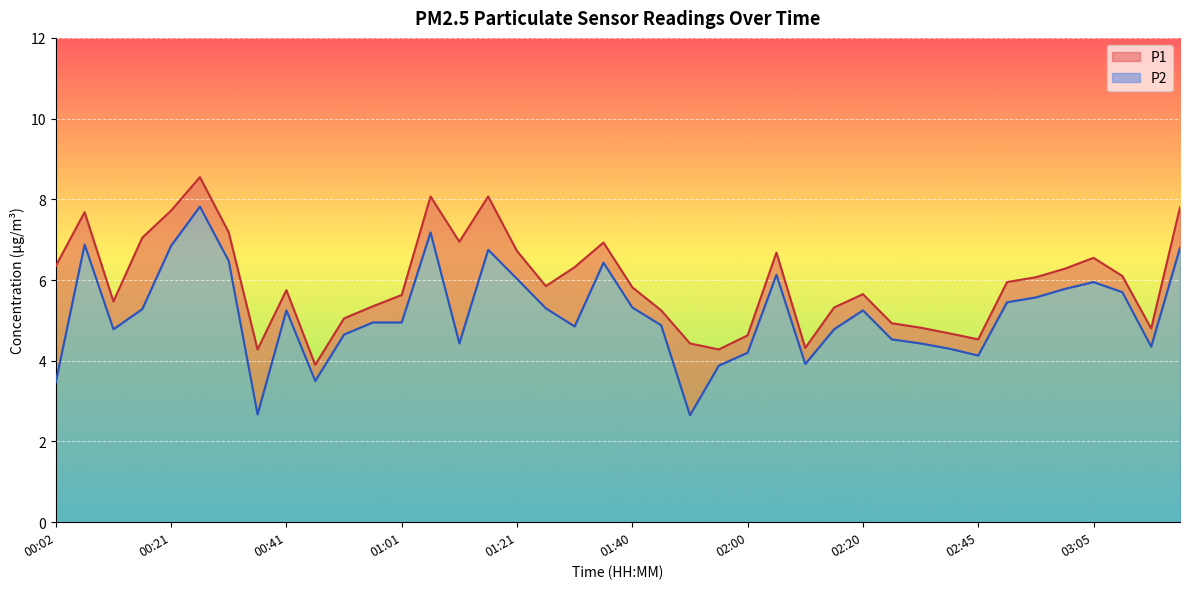

How many series are shown in this chart?

2